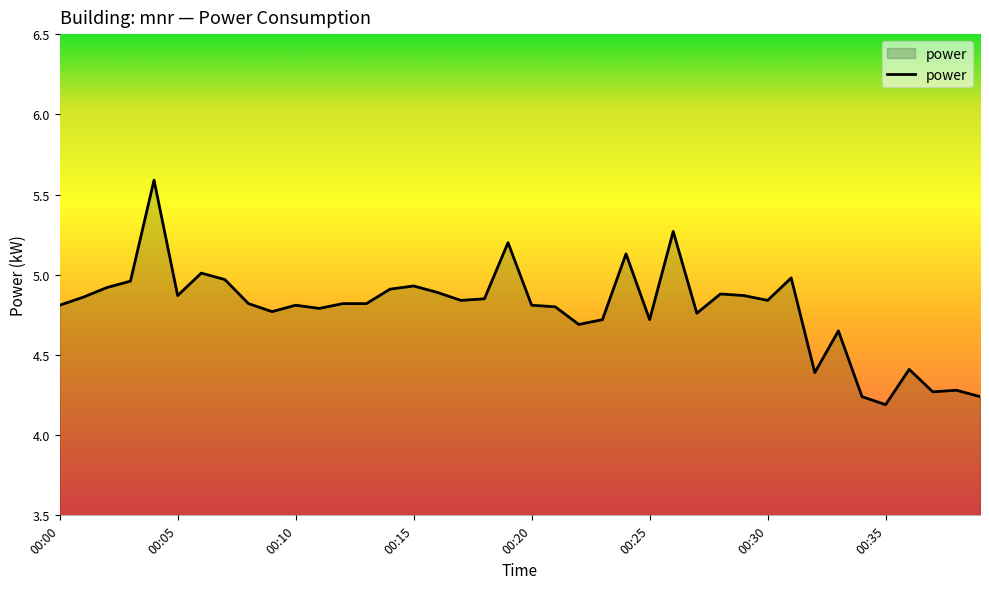

What is the difference between the maximum and minimum values?

1.4